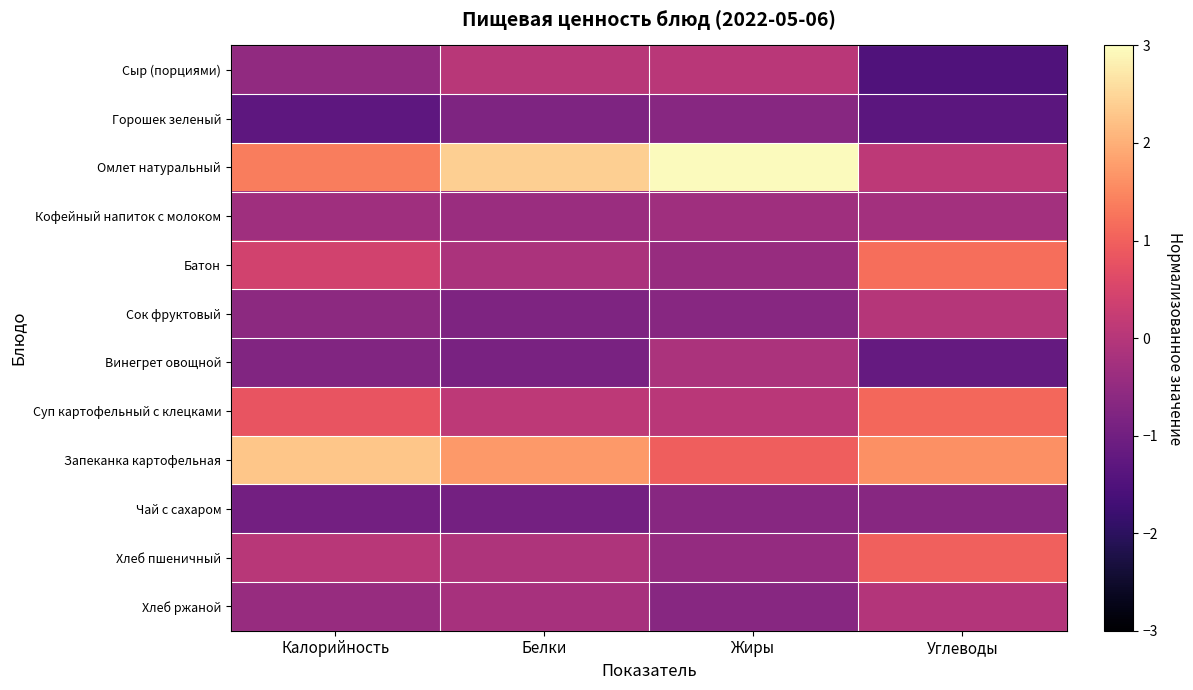

How many series are shown in this chart?

12